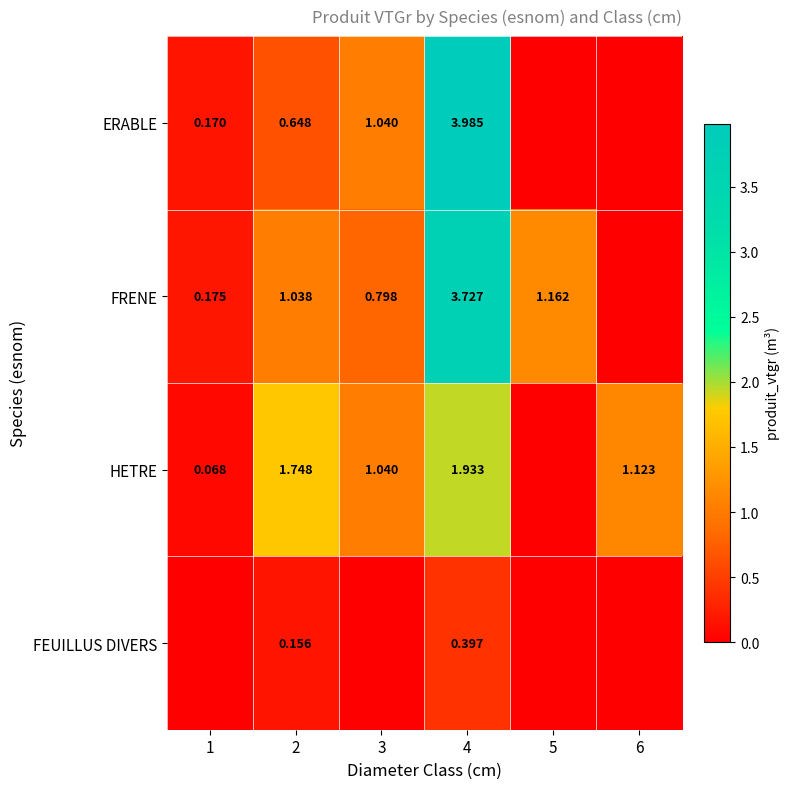

Is the value of ERABLE at 4 greater than the value of HETRE at 1?

Yes